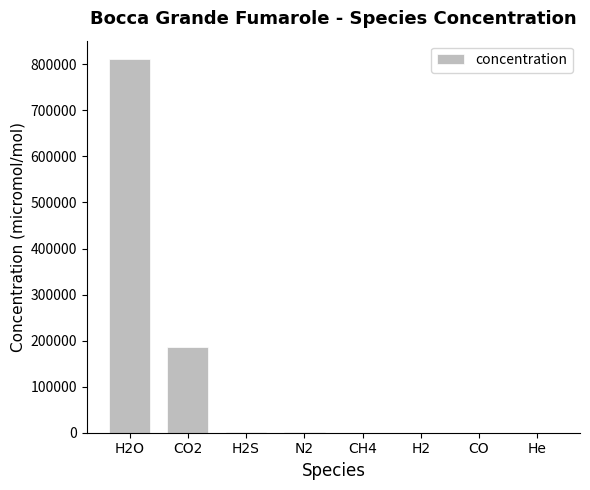

Which label corresponds to the largest value in the chart?

H2O